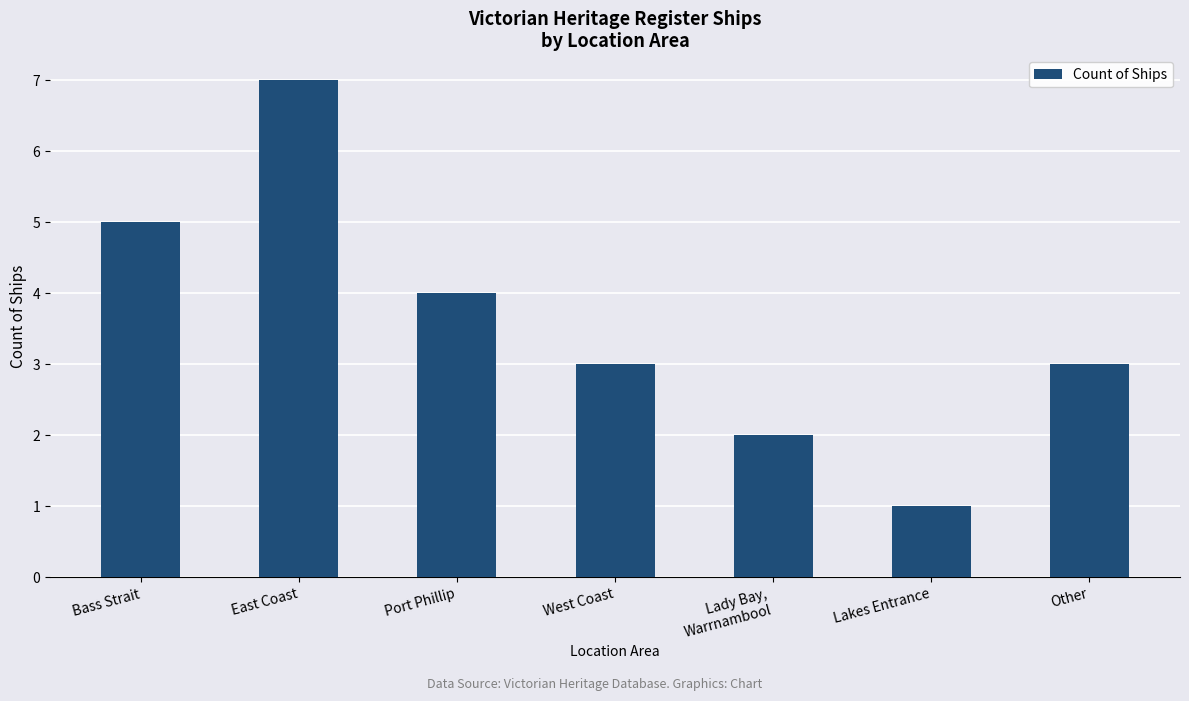

What is the sum of the values at Other and Port Phillip?

7